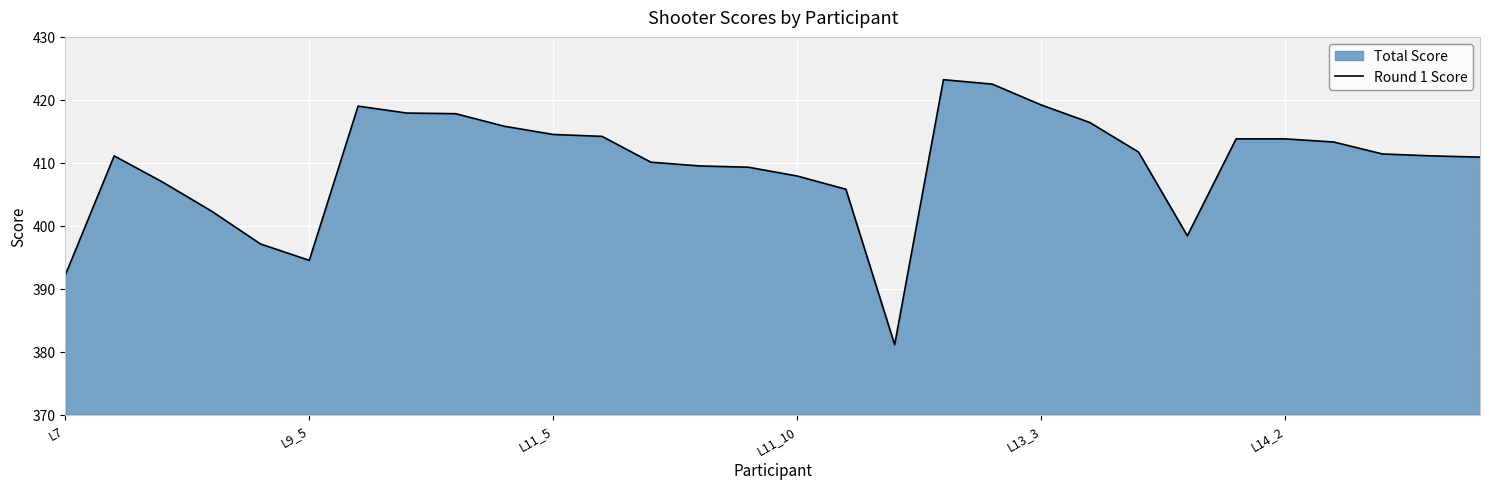

True or false: the data shows 146.8 at L9_5.

False